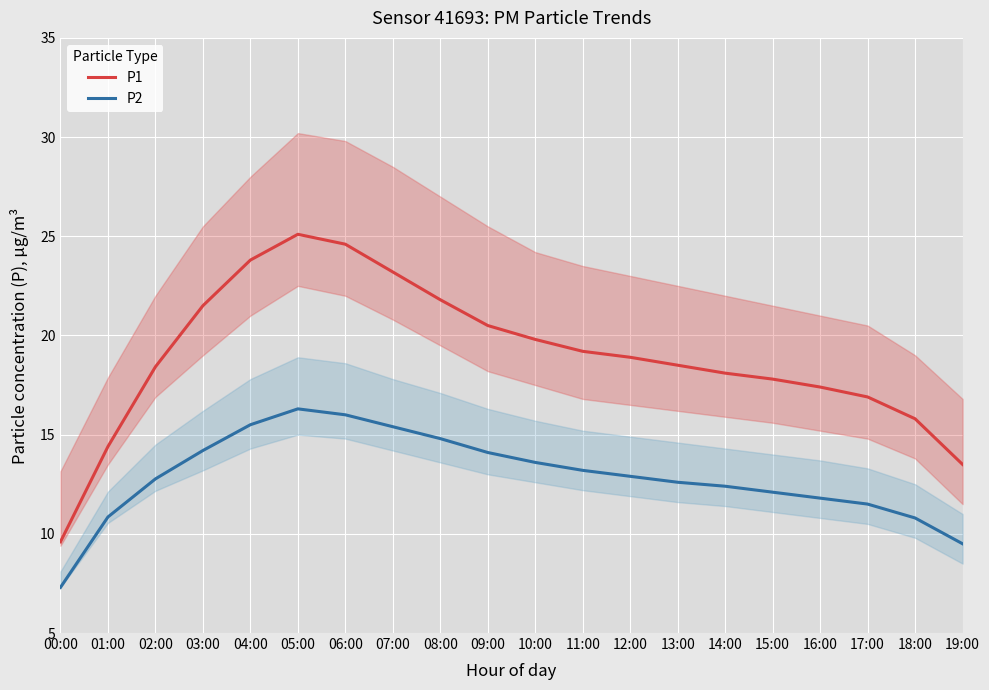

How many lines are shown in the chart?

2